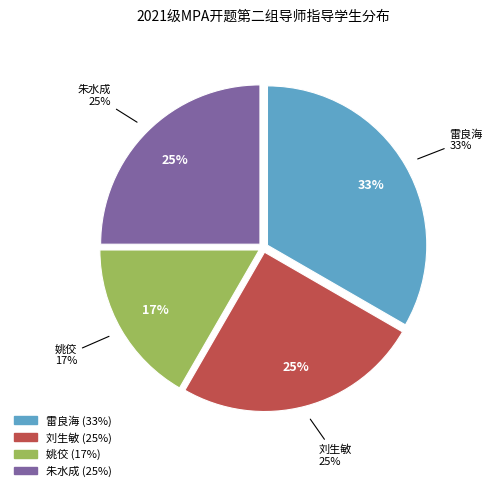

To the nearest percent, what is the combined percentage of 刘生敏 and 姚佼?

42%